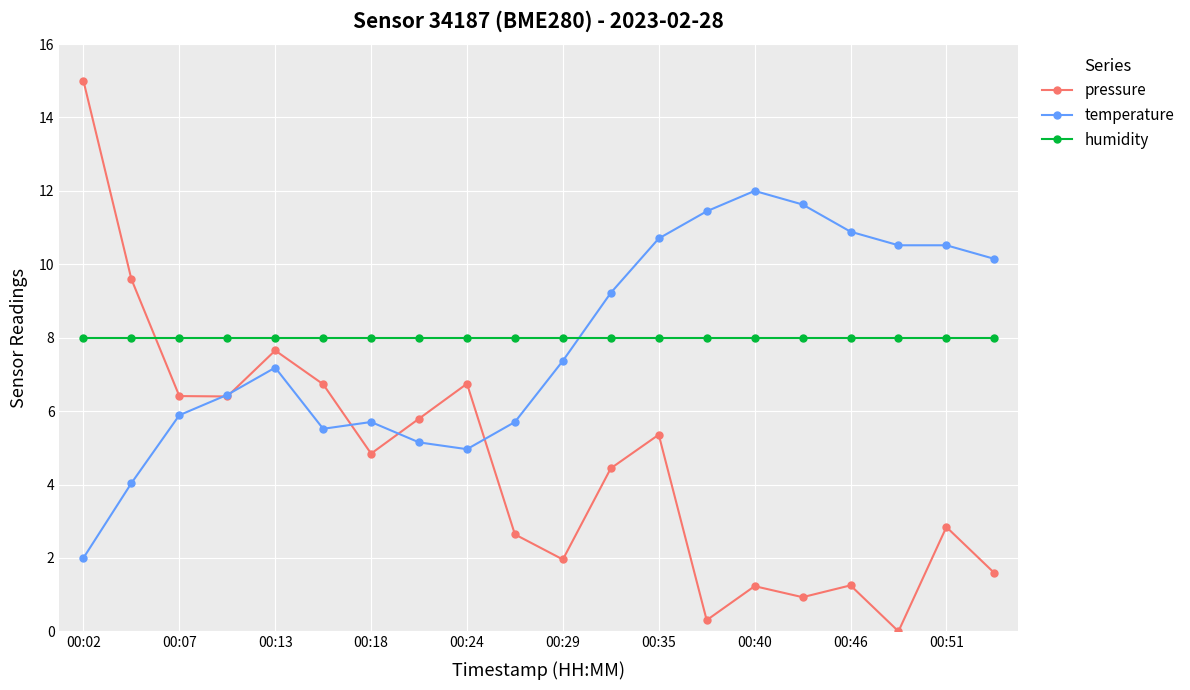

Which series has the widest spread of values?

pressure